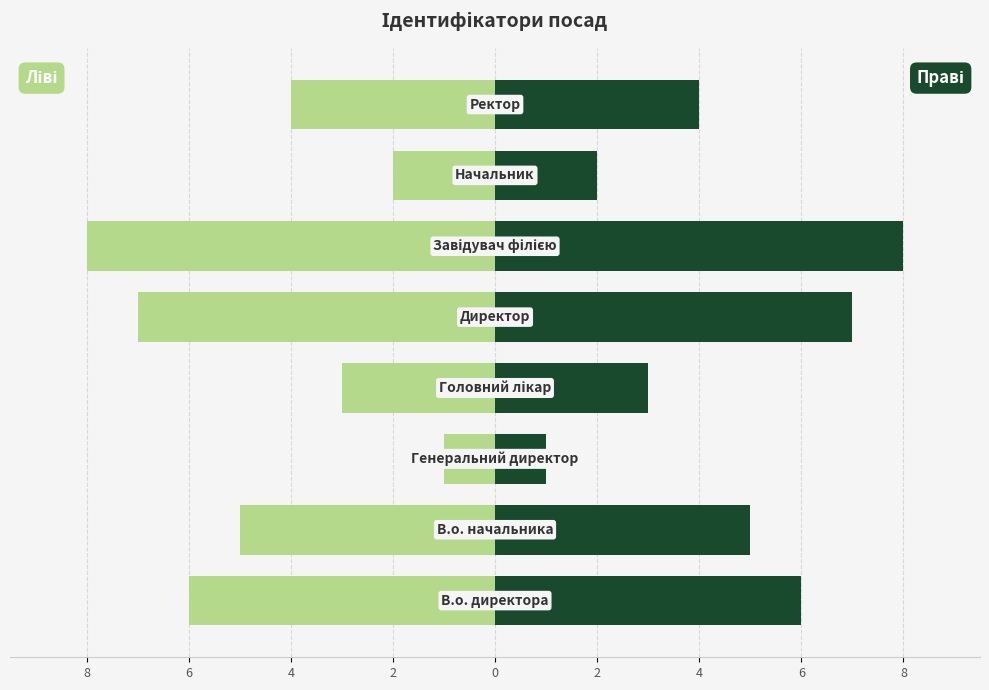

How many Парні ідентифікатори values are between -6 and -2?

5